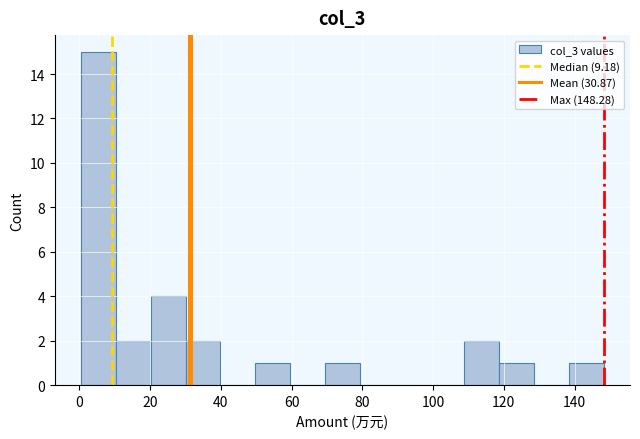

Reading left to right, list every bar in this chart as the range it spans on the x-axis followed by its height. Neither the bar edges nor the heights are printed on the chart, so give them approximately, as read against the axes.

0 to 10: 15
10 to 20: 2
20 to 30: 4
30 to 40: 2
40 to 50: 0
50 to 60: 1
60 to 70: 0
70 to 80: 1
80 to 90: 0
90 to 100: 0
100 to 108: 0
108 to 118: 2
118 to 128: 1
128 to 138: 0
138 to 148: 1